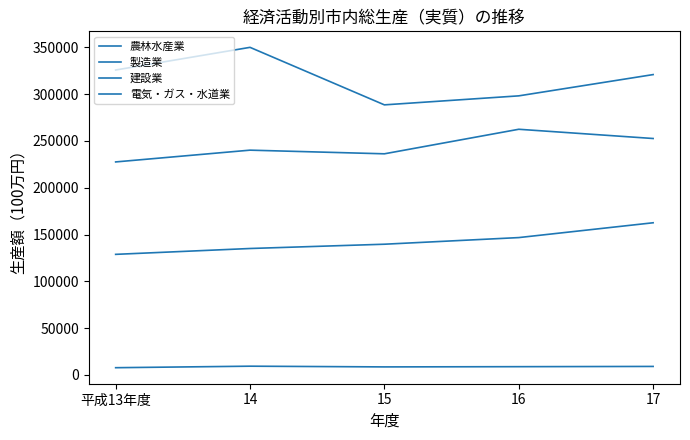

At how many categories does at least one series exceed 10777?

5